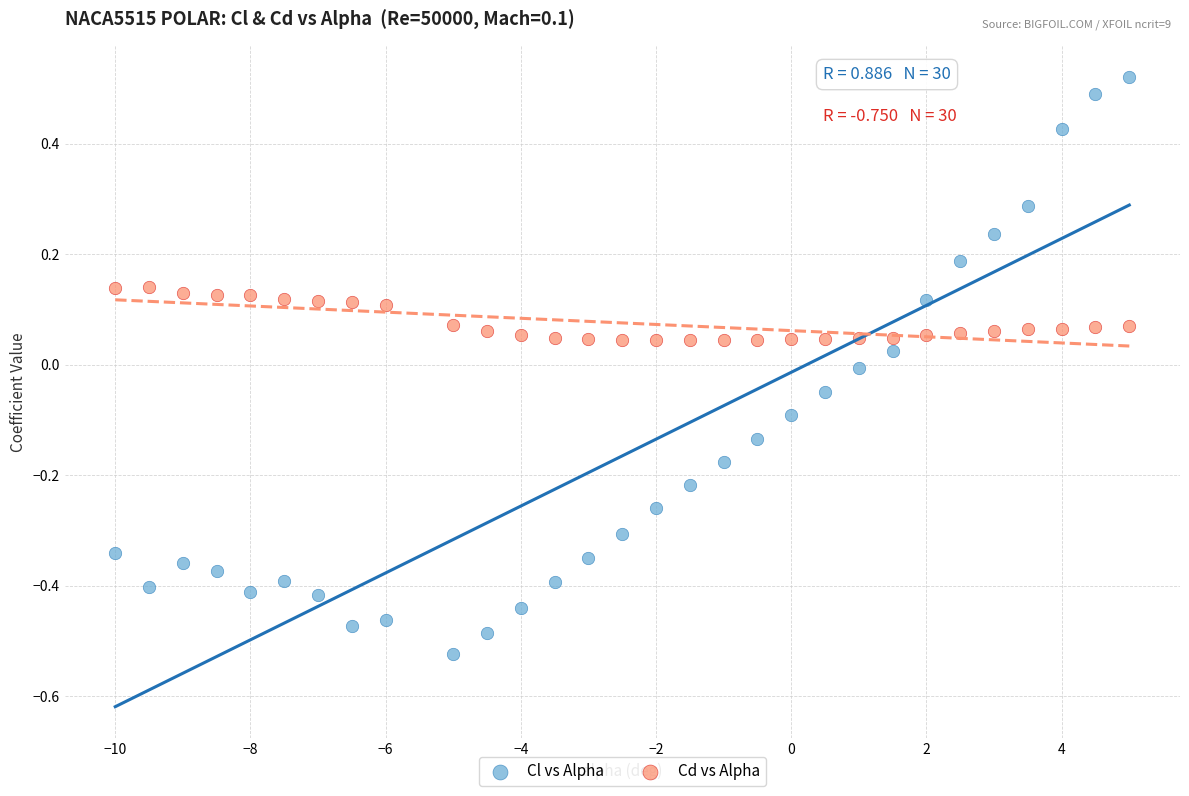

Which series contains the lowest Y value?

Cl vs Alpha